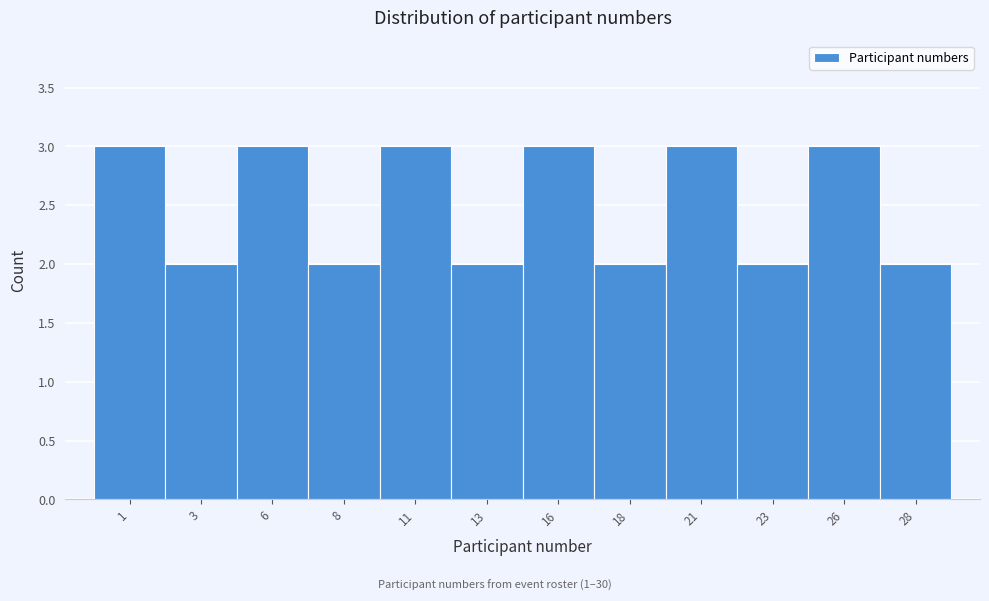

Reading left to right, transcribe all the data shown in this chart.

1=3	3=2	6=3	8=2	11=3	13=2	16=3	18=2	21=3	23=2	26=3	28=2